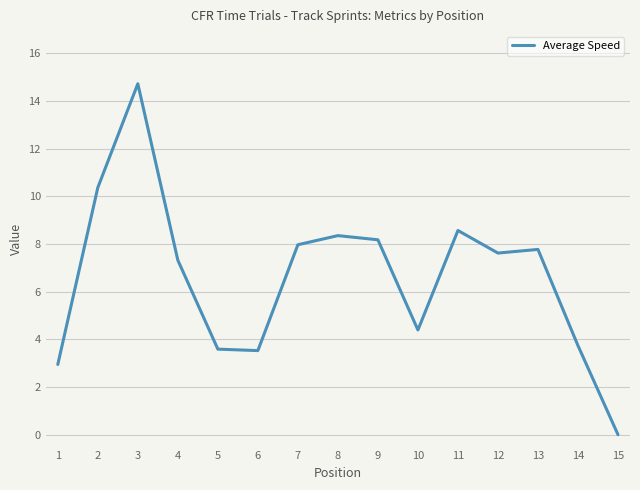

Does the chart have visible grid lines?

Yes